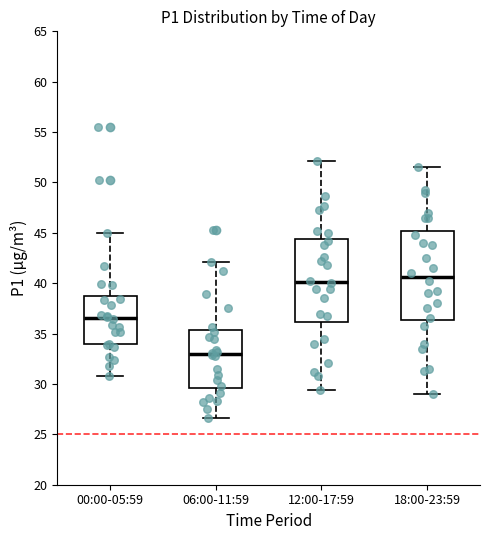

Where does the upper whisker of the box for 00:00-05:59 end on the y-axis? The values are not printed on the chart, so give them approximately, as read against the axis.

45.0